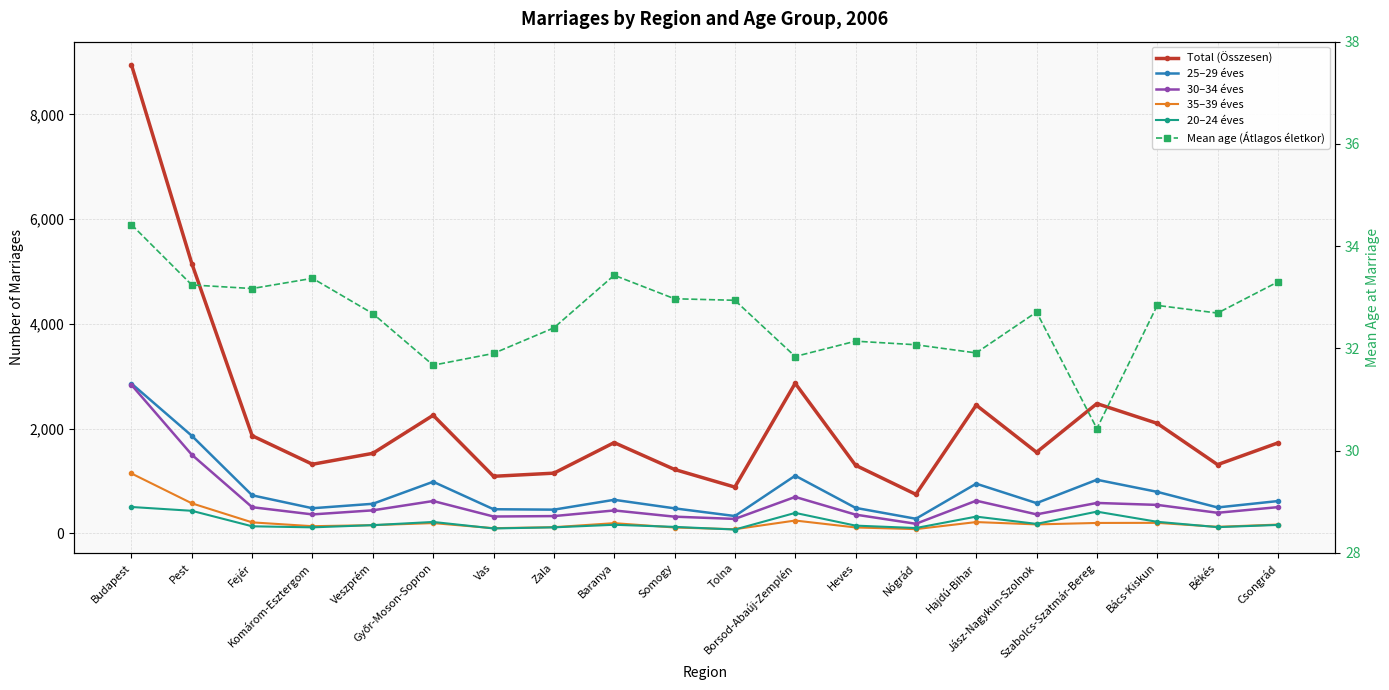

Reading left to right, transcribe all the data shown in this chart.

Total (Összesen): Budapest=8946.0	Pest=5152.0	Fejér=1862.0	Komárom-Esztergom=1317.0	Veszprém=1526.0	Győr-Moson-Sopron=2253.0	Vas=1087.0	Zala=1147.0	Baranya=1731.0	Somogy=1218.0	Tolna=881.0	Borsod-Abaúj-Zemplén=2864.0	Heves=1298.0	Nógrád=742.0	Hajdú-Bihar=2447.0	Jász-Nagykun-Szolnok=1546.0	Szabolcs-Szatmár-Bereg=2476.0	Bács-Kiskun=2098.0	Békés=1310.0	Csongrád=1725.0
25–29 éves: Budapest=2858.0	Pest=1861.0	Fejér=724.0	Komárom-Esztergom=477.0	Veszprém=562.0	Győr-Moson-Sopron=983.0	Vas=458.0	Zala=450.0	Baranya=638.0	Somogy=475.0	Tolna=328.0	Borsod-Abaúj-Zemplén=1099.0	Heves=484.0	Nógrád=276.0	Hajdú-Bihar=946.0	Jász-Nagykun-Szolnok=575.0	Szabolcs-Szatmár-Bereg=1021.0	Bács-Kiskun=790.0	Békés=492.0	Csongrád=614.0
30–34 éves: Budapest=2833.0	Pest=1499.0	Fejér=497.0	Komárom-Esztergom=359.0	Veszprém=437.0	Győr-Moson-Sopron=615.0	Vas=319.0	Zala=327.0	Baranya=435.0	Somogy=316.0	Tolna=273.0	Borsod-Abaúj-Zemplén=693.0	Heves=355.0	Nógrád=180.0	Hajdú-Bihar=621.0	Jász-Nagykun-Szolnok=360.0	Szabolcs-Szatmár-Bereg=578.0	Bács-Kiskun=541.0	Békés=390.0	Csongrád=498.0
35–39 éves: Budapest=1141.0	Pest=571.0	Fejér=207.0	Komárom-Esztergom=134.0	Veszprém=154.0	Győr-Moson-Sopron=193.0	Vas=96.0	Zala=115.0	Baranya=192.0	Somogy=109.0	Tolna=76.0	Borsod-Abaúj-Zemplén=242.0	Heves=110.0	Nógrád=78.0	Hajdú-Bihar=213.0	Jász-Nagykun-Szolnok=168.0	Szabolcs-Szatmár-Bereg=196.0	Bács-Kiskun=198.0	Békés=122.0	Csongrád=165.0
20–24 éves: Budapest=501.0	Pest=428.0	Fejér=132.0	Komárom-Esztergom=112.0	Veszprém=154.0	Győr-Moson-Sopron=215.0	Vas=91.0	Zala=112.0	Baranya=161.0	Somogy=121.0	Tolna=70.0	Borsod-Abaúj-Zemplén=388.0	Heves=145.0	Nógrád=99.0	Hajdú-Bihar=317.0	Jász-Nagykun-Szolnok=178.0	Szabolcs-Szatmár-Bereg=412.0	Bács-Kiskun=218.0	Békés=116.0	Csongrád=158.0
Mean age (Átlagos életkor): Budapest=34.4	Pest=33.2	Fejér=33.2	Komárom-Esztergom=33.4	Veszprém=32.7	Győr-Moson-Sopron=31.7	Vas=31.9	Zala=32.4	Baranya=33.4	Somogy=33.0	Tolna=32.9	Borsod-Abaúj-Zemplén=31.8	Heves=32.1	Nógrád=32.1	Hajdú-Bihar=31.9	Jász-Nagykun-Szolnok=32.7	Szabolcs-Szatmár-Bereg=30.4	Bács-Kiskun=32.8	Békés=32.7	Csongrád=33.3